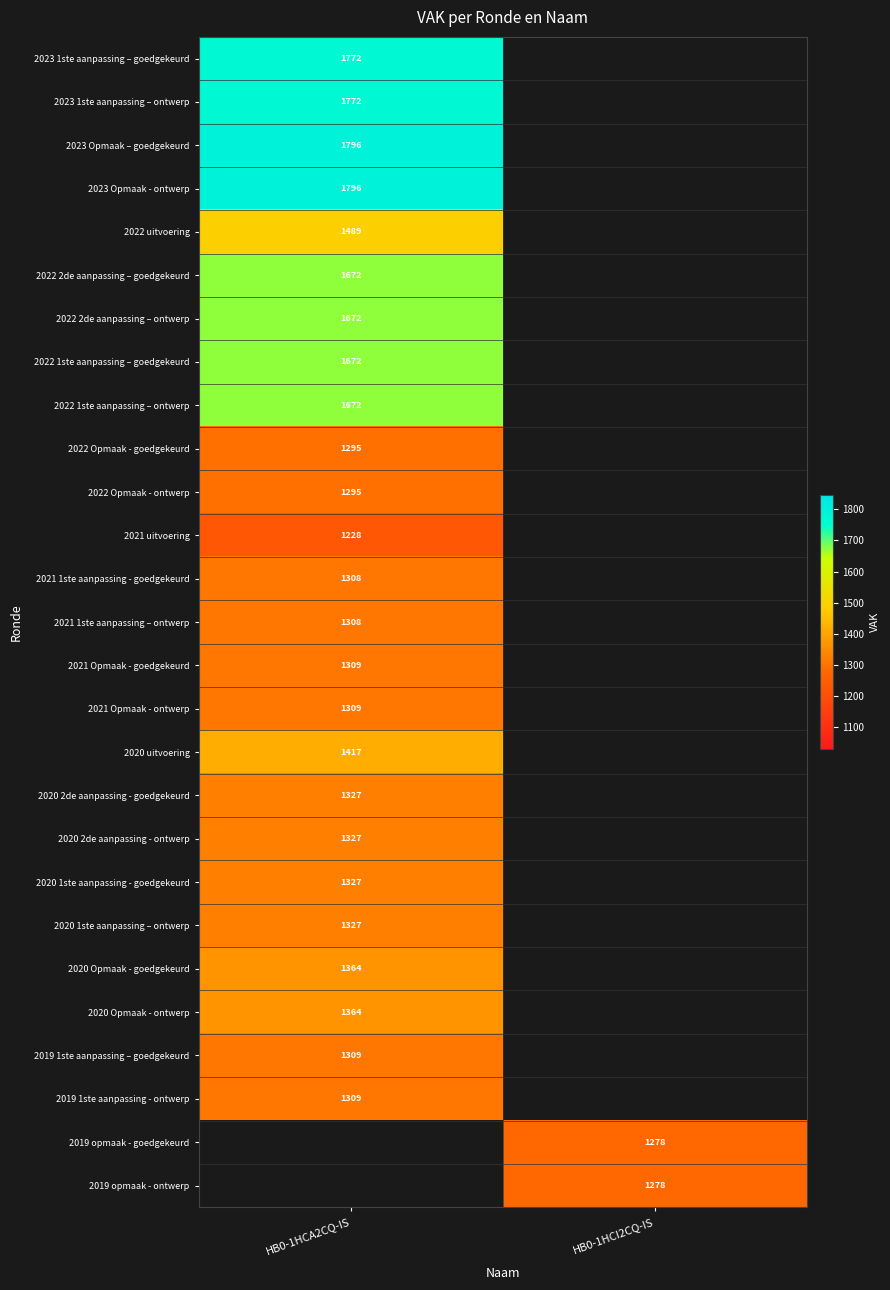

True or false: 2022 Opmaak - goedgekeurd has a value of 602 at HB0-1HCA2CQ-IS.

False